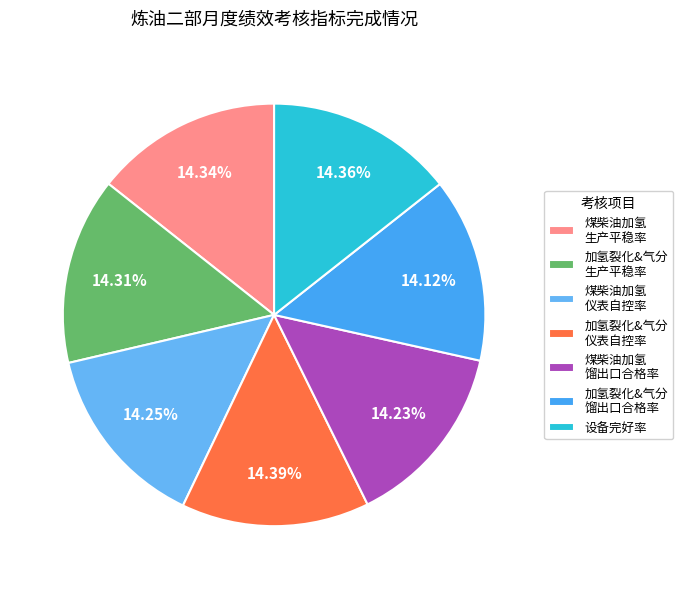

How many slices are in this pie chart?

7